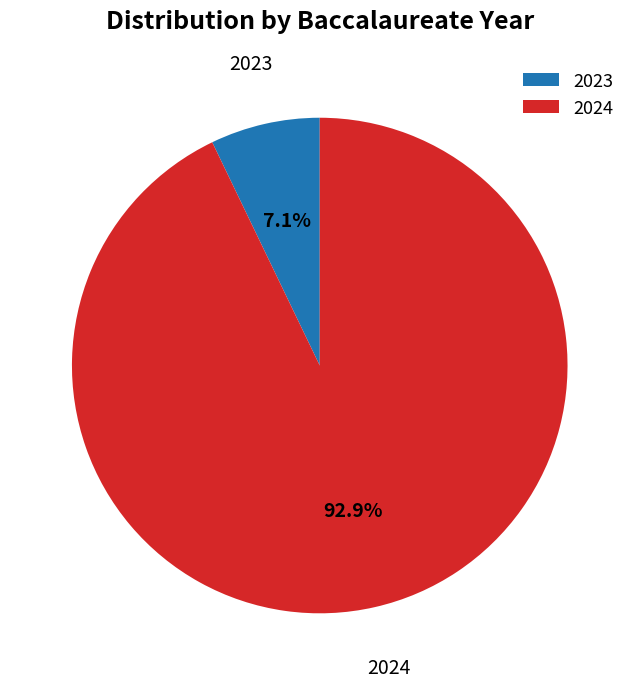

True or false: 2023 accounts for 7% of the total.

True